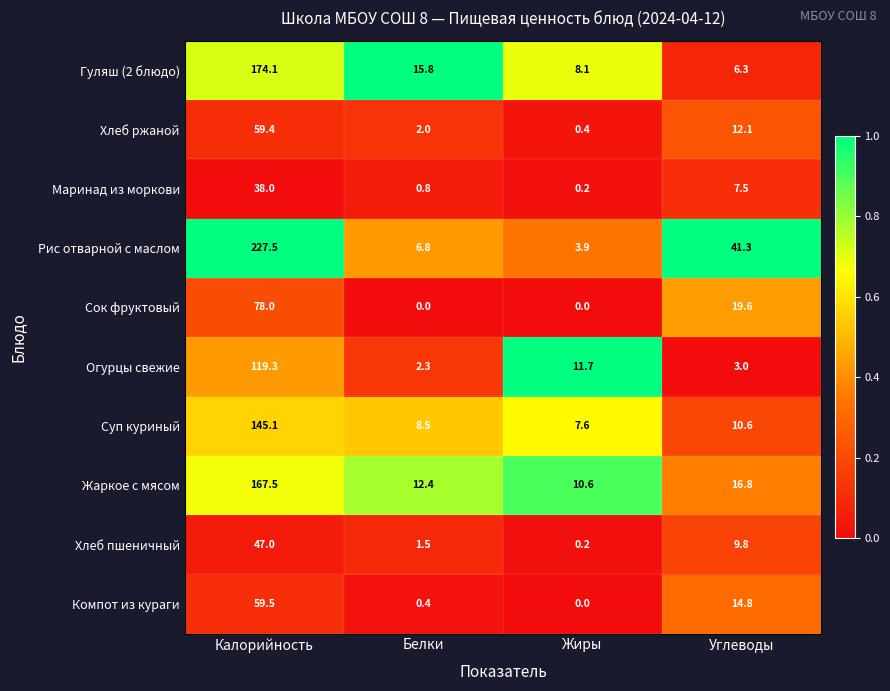

What is the greatest value displayed?

227.5